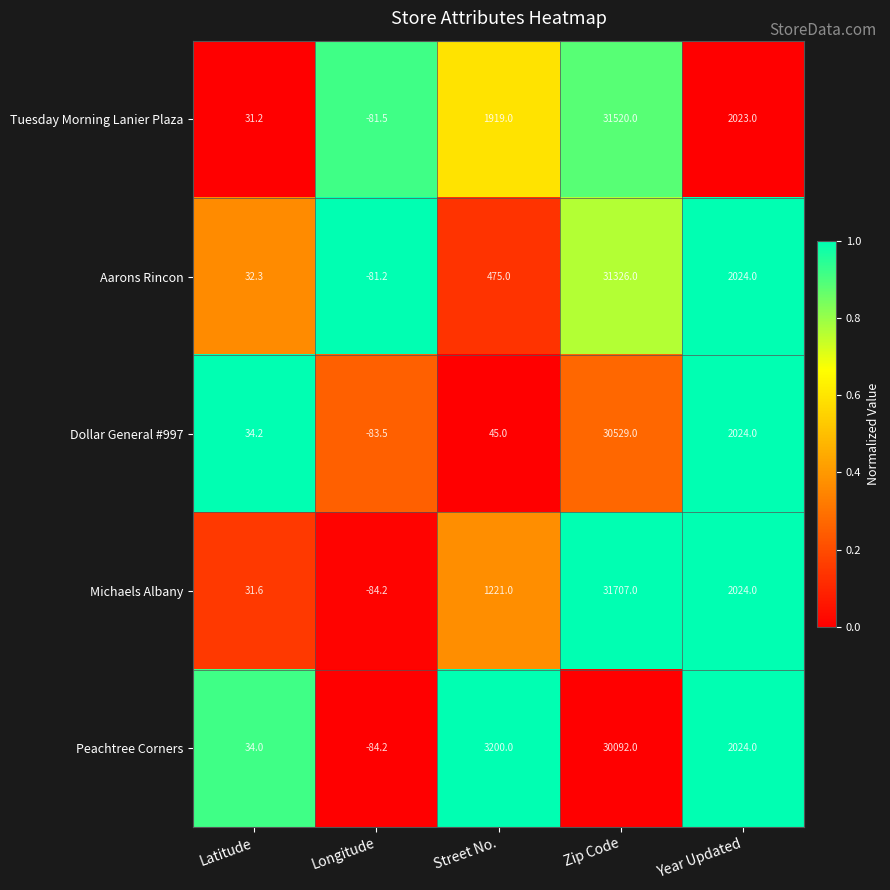

What is the difference between the maximum and second lowest values in the Aarons Rincon series?

31293.7